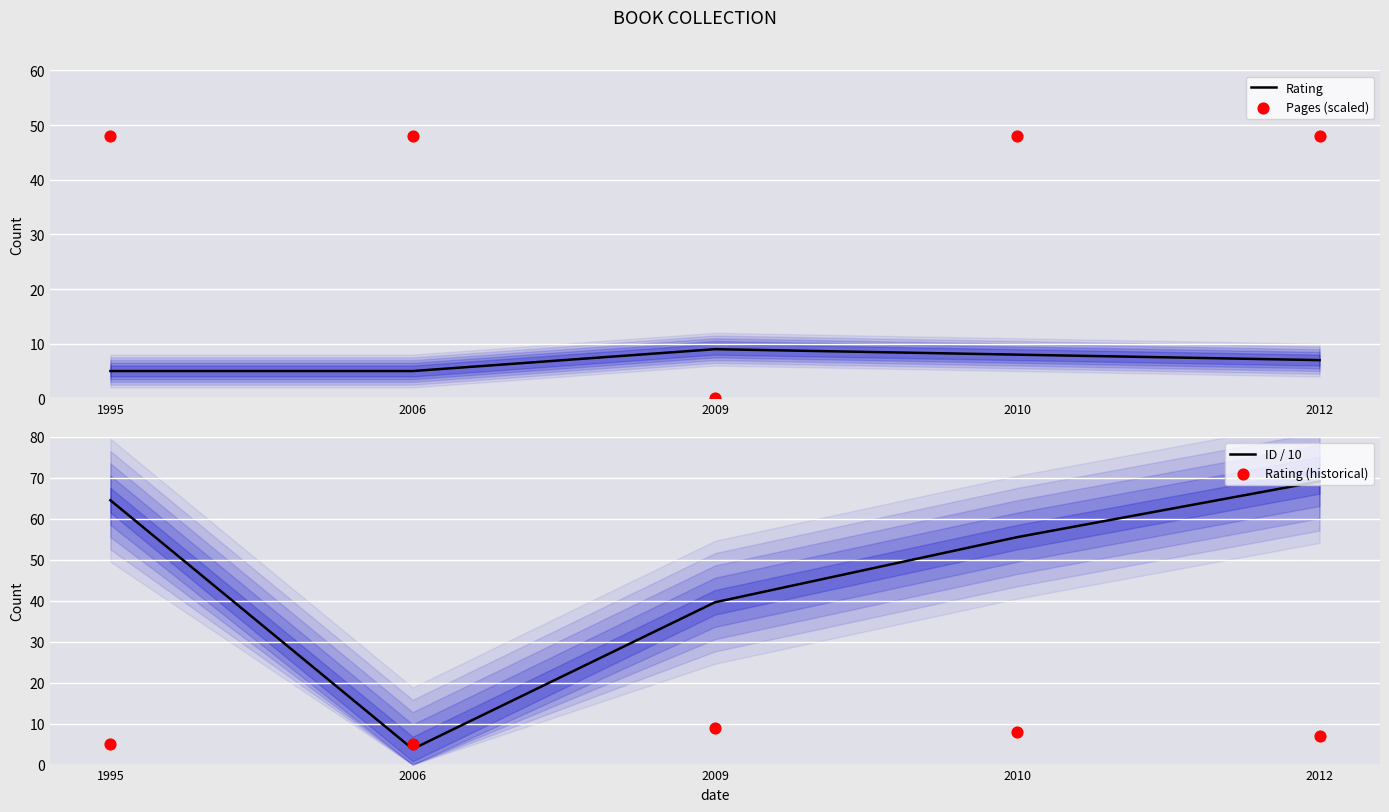

Which series has the largest total across all categories?

ID / 10